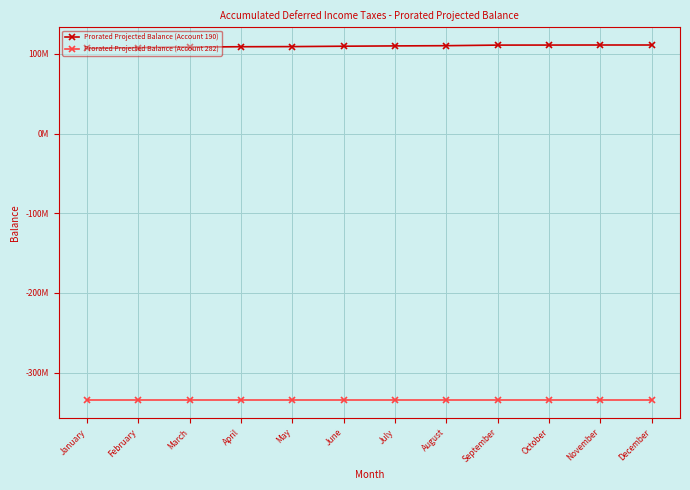

What are all the series names shown in the legend?

Prorated Projected Balance (Account 190), Prorated Projected Balance (Account 282)